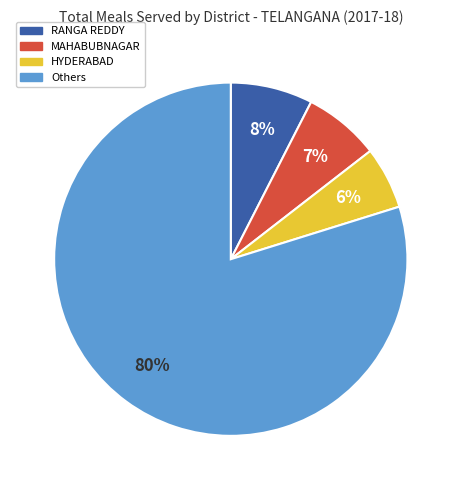

Is there a majority slice in this chart?

Yes